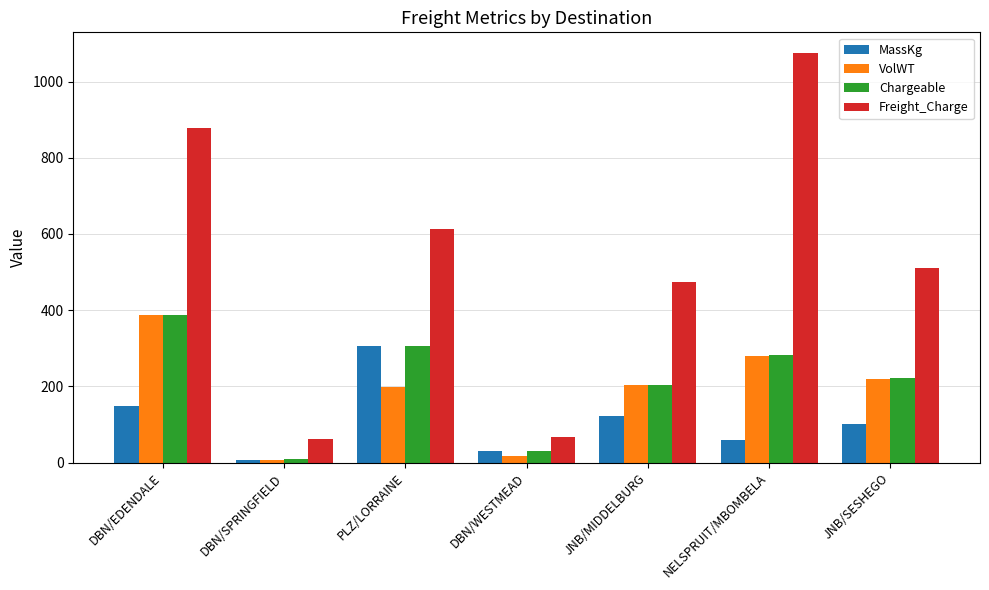

Which series has the largest range (max minus min)?

Freight_Charge